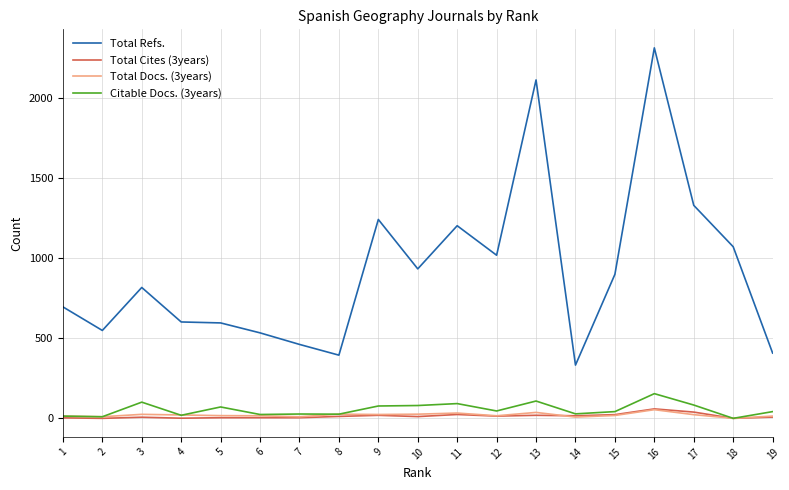

What is the sum of all Citable Docs. (3years) values?

1044